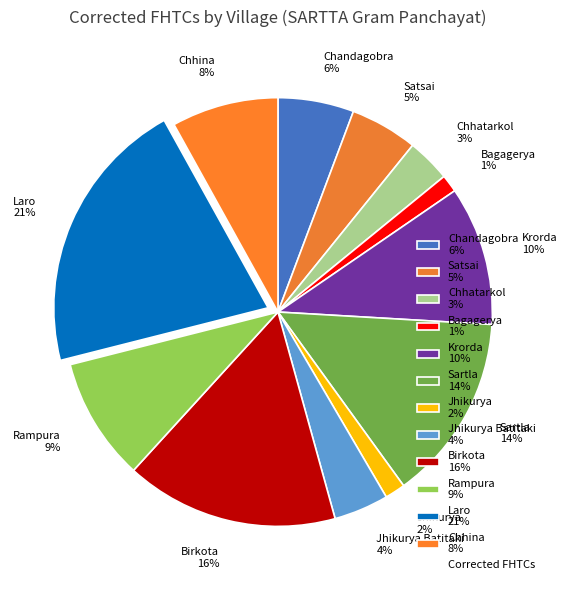

Which slice is the largest?

Laro 21%